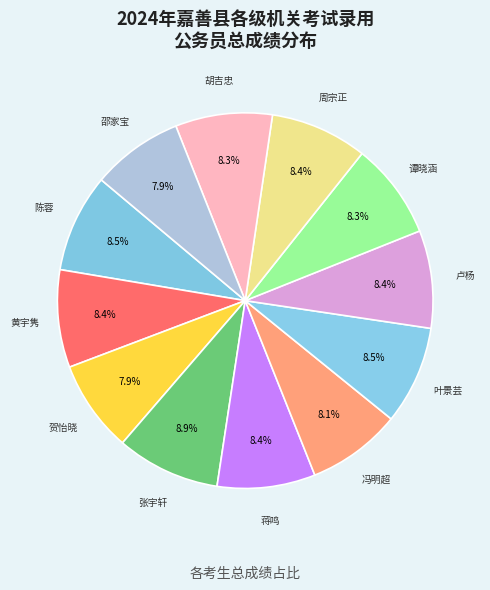

Rank the categories by value from lowest to highest.

邵家宝, 贺怡晓, 冯明超, 谭晓涵, 胡吉忠, 周宗正, 黄宇隽, 卢杨, 蒋鸣, 陈蓉, 叶景芸, 张宇轩